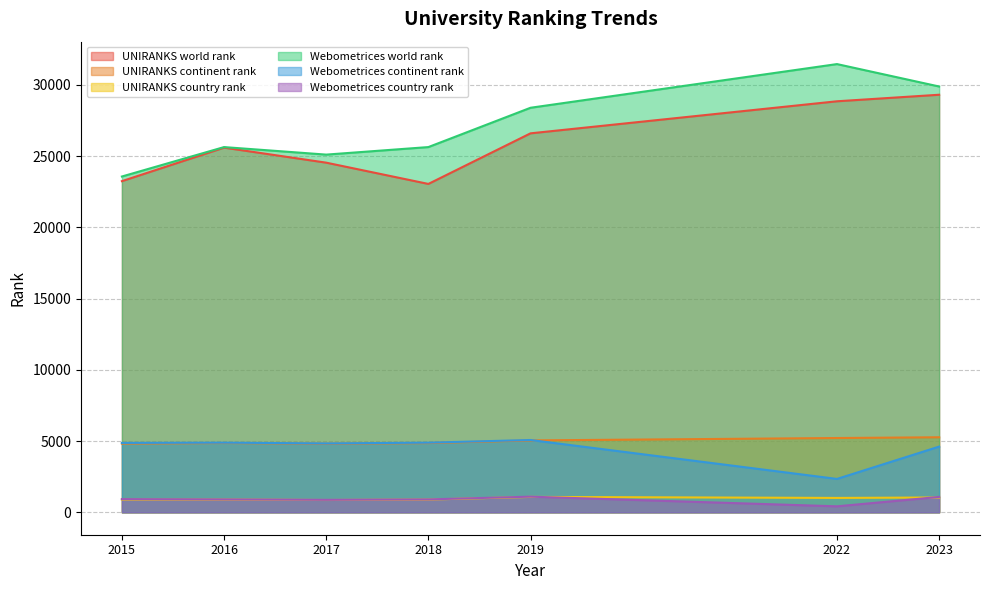

True or false: Webometrices world rank has more than 2 interior local peaks.

False